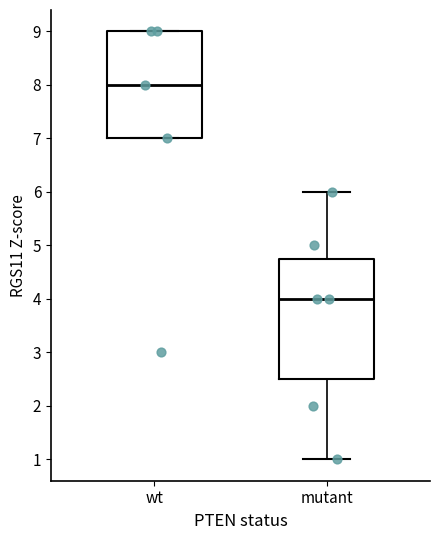

Reading left to right, transcribe this box plot: for each box, give where its median line is, the range the box spans, and where its two whiskers end, as read against the y-axis. The values are not printed on the chart, so give them approximately, as read against the axis.

wt: median 8.0, box 7.0 to 9.0, whiskers 7.0 to 9.0
mutant: median 4.0, box 2.5 to 4.8, whiskers 1.0 to 6.0